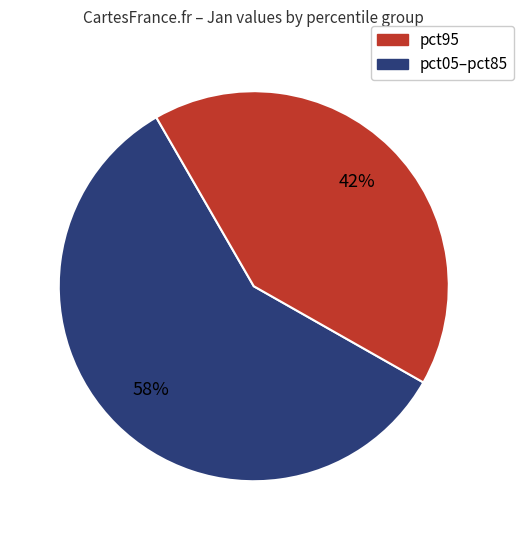

To the nearest percent, what is the average slice percentage?

50%